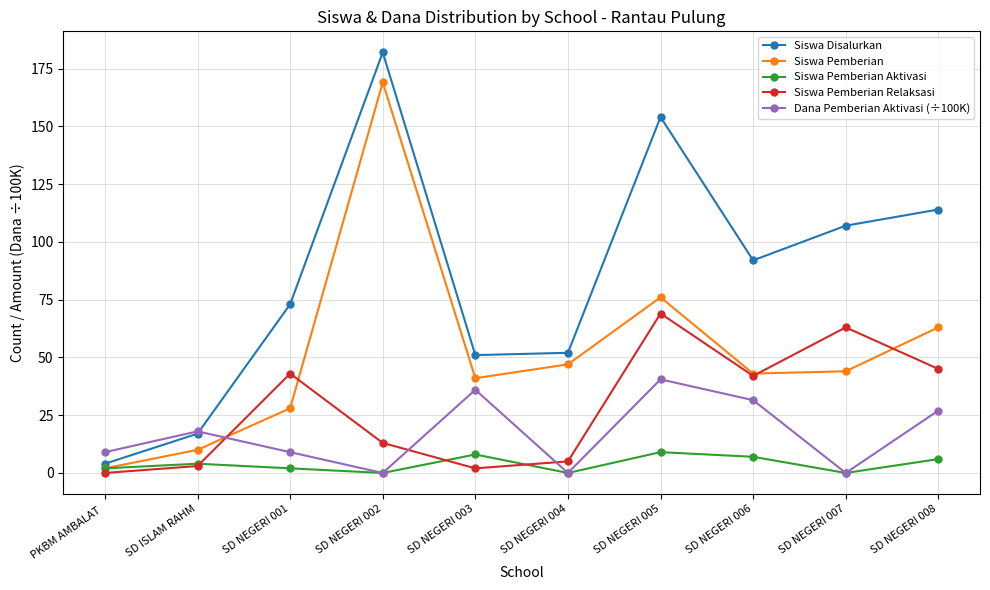

The Siswa Pemberian Relaksasi series shows 54.9 at SD NEGERI 006. True or false?

False